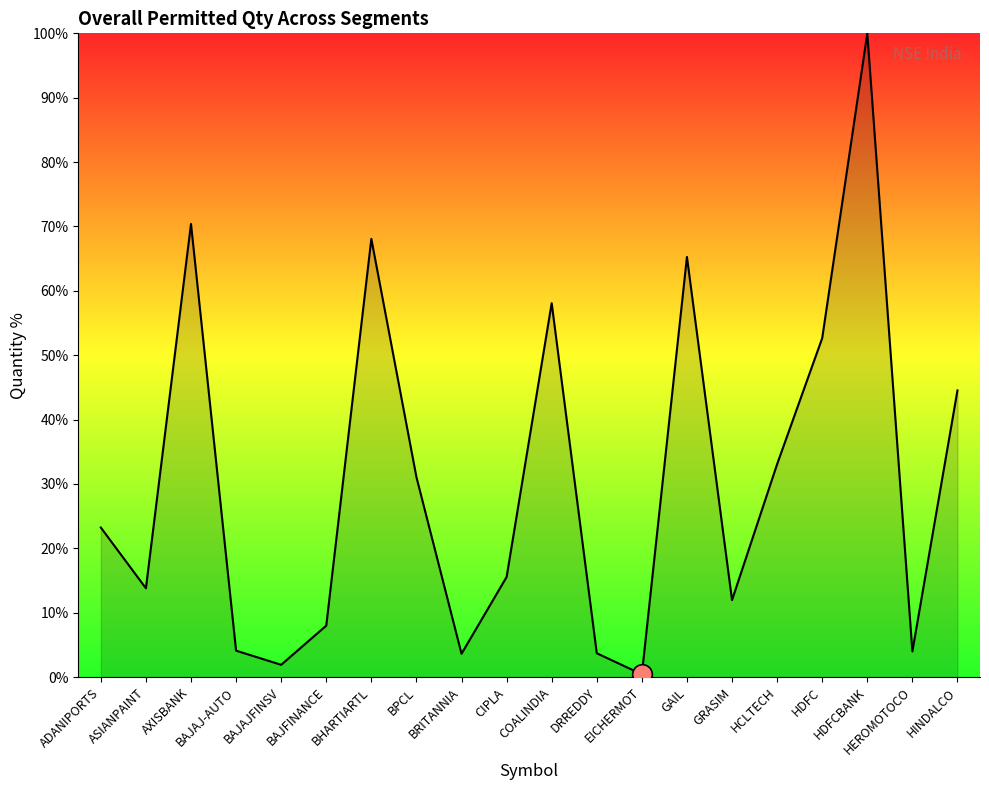

What is the change in value from AXISBANK to BAJFINANCE?

-62.4